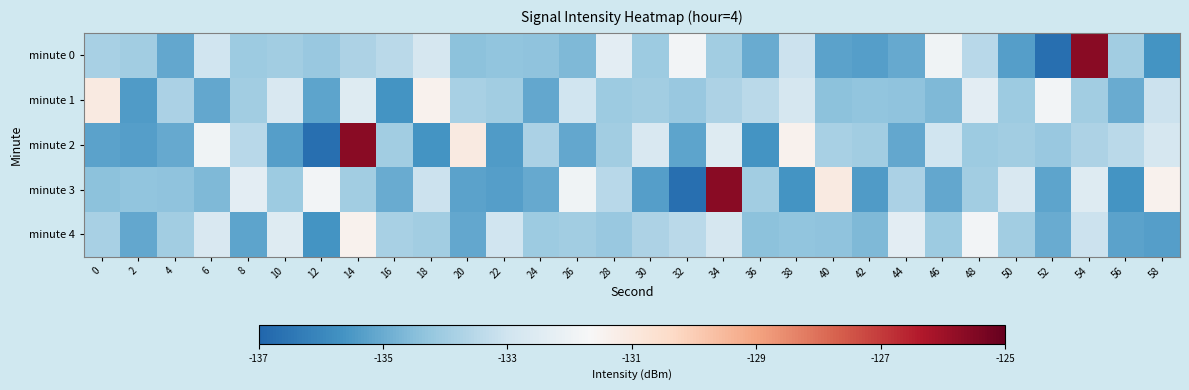

At which category does the chart reach its minimum across all series?

52